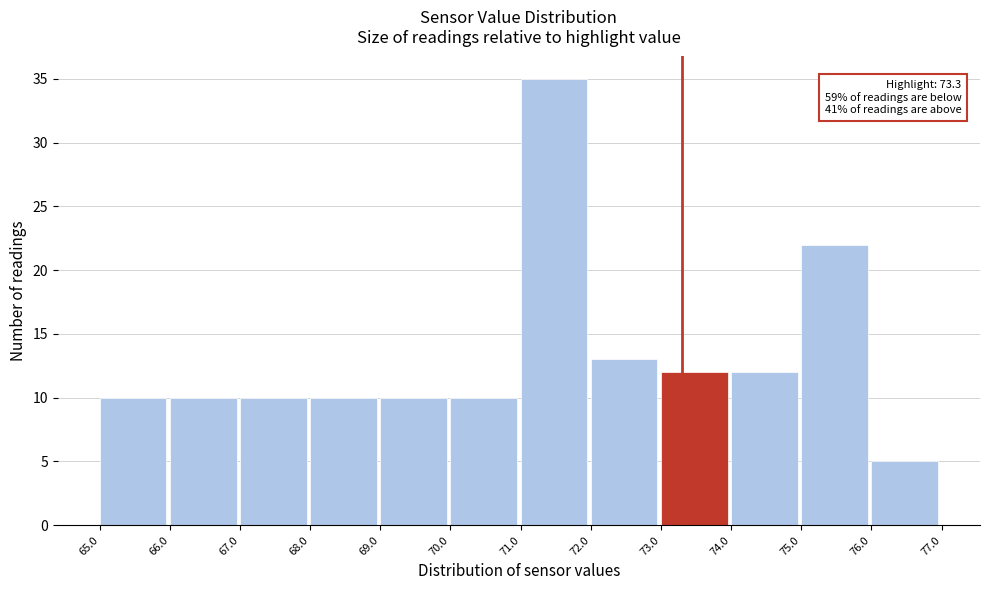

Which range on the x-axis has the tallest bar?

71.0 to 72.0